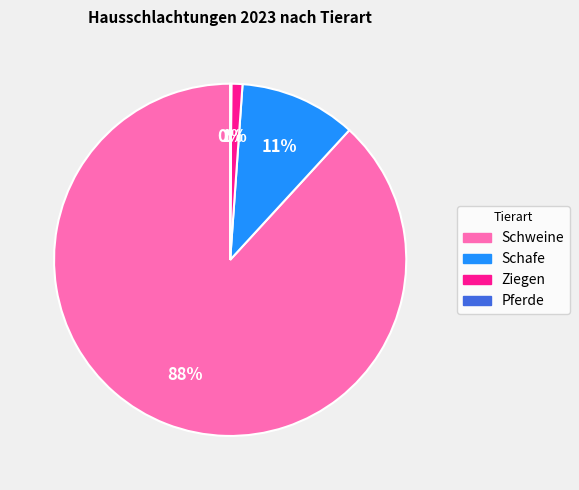

Is there a majority slice in this chart?

Yes